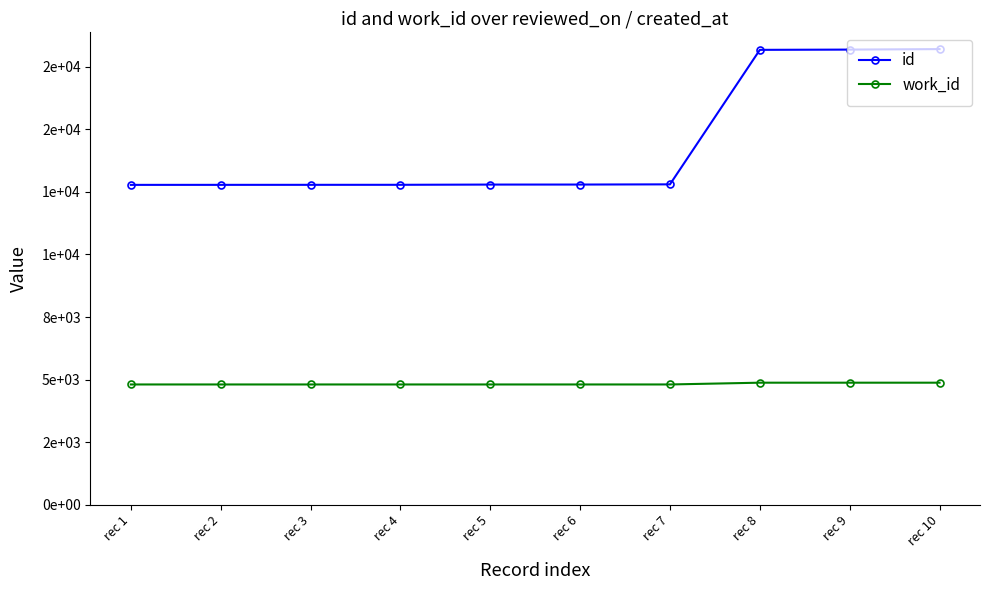

What is the maximum value for work_id?

4873